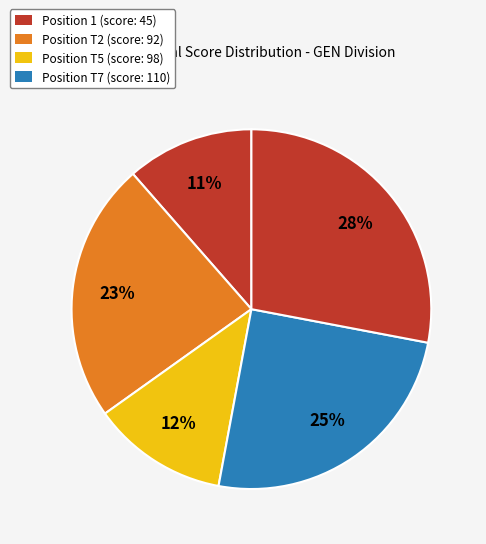

Count the number of slices in the pie.

5